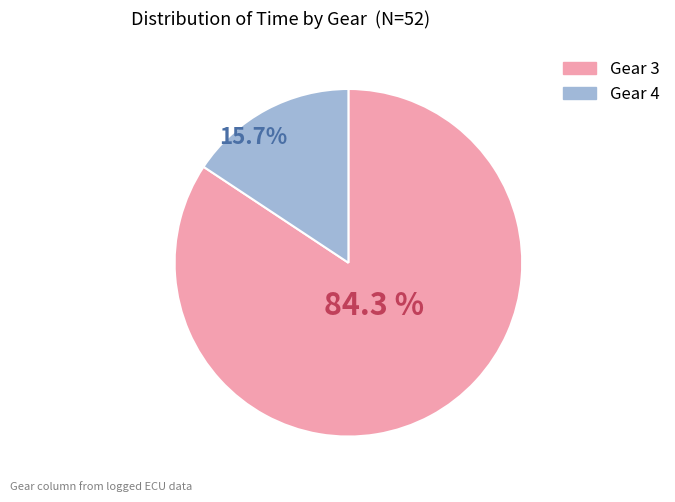

Is it true that Gear 4 is 25% of the pie?

False